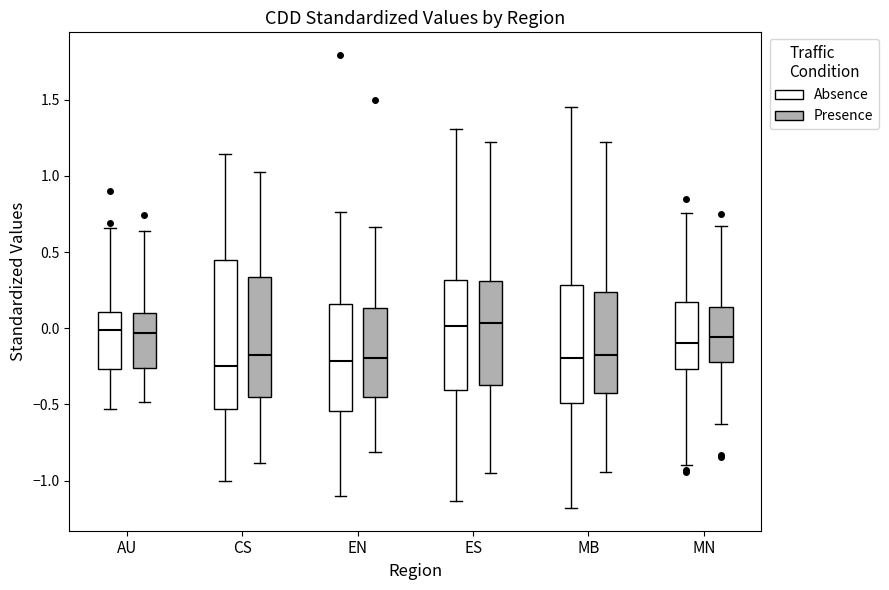

Reading left to right, transcribe this box plot: for each box, give where its median line is, the range the box spans, and where its two whiskers end, as read against the y-axis. The values are not printed on the chart, so give them approximately, as read against the axis.

AU (Absence): median 0.00, box -0.25 to 0.10, whiskers -0.55 to 0.65
AU (Presence): median -0.05, box -0.25 to 0.10, whiskers -0.50 to 0.65
CS (Absence): median -0.25, box -0.55 to 0.45, whiskers -1.00 to 1.15
CS (Presence): median -0.15, box -0.45 to 0.35, whiskers -0.90 to 1.00
EN (Absence): median -0.20, box -0.55 to 0.15, whiskers -1.10 to 0.75
EN (Presence): median -0.20, box -0.45 to 0.15, whiskers -0.80 to 0.65
ES (Absence): median 0.00, box -0.40 to 0.30, whiskers -1.15 to 1.30
ES (Presence): median 0.05, box -0.35 to 0.30, whiskers -0.95 to 1.20
MB (Absence): median -0.20, box -0.50 to 0.30, whiskers -1.20 to 1.45
MB (Presence): median -0.15, box -0.45 to 0.25, whiskers -0.95 to 1.20
MN (Absence): median -0.10, box -0.25 to 0.15, whiskers -0.90 to 0.75
MN (Presence): median -0.05, box -0.20 to 0.15, whiskers -0.65 to 0.65